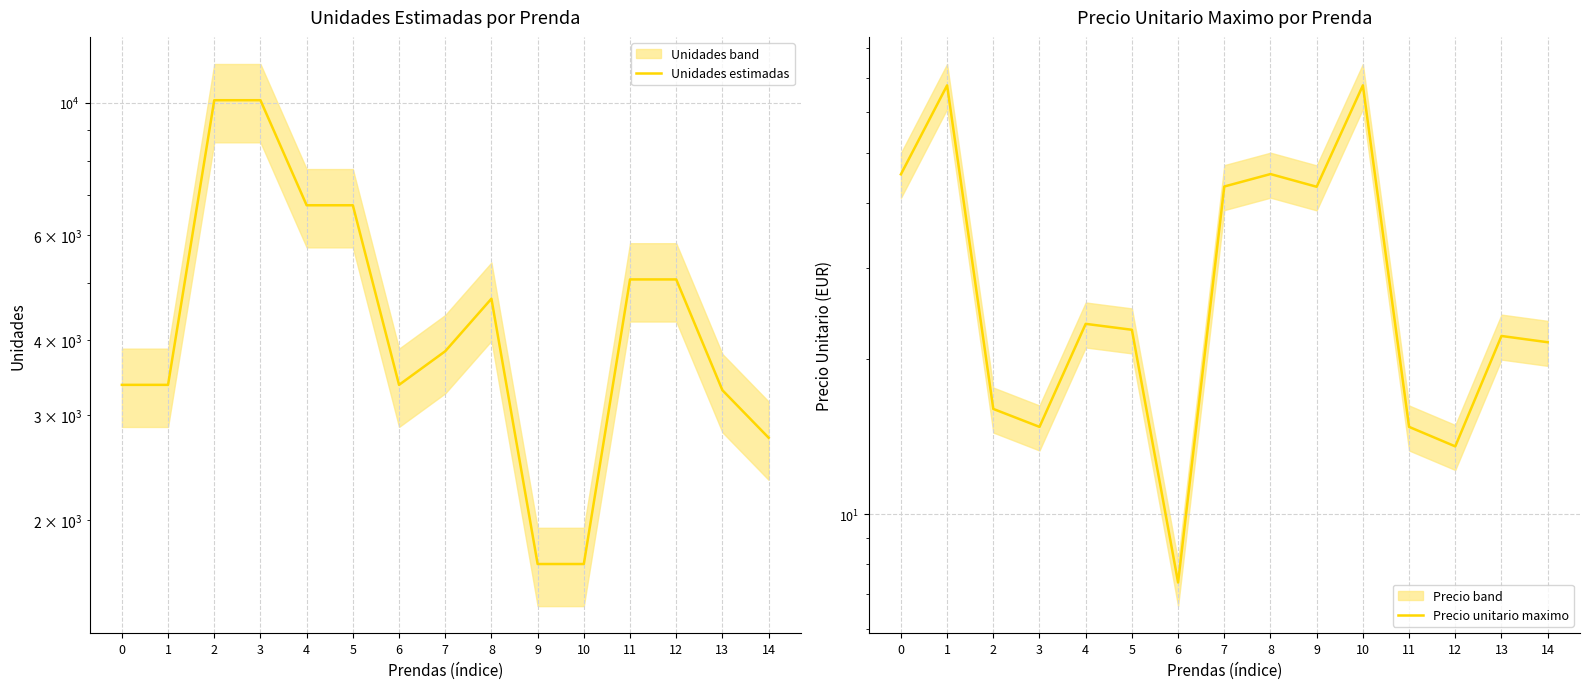

Which series changed the most between 2 and 7?

Unidades estimadas